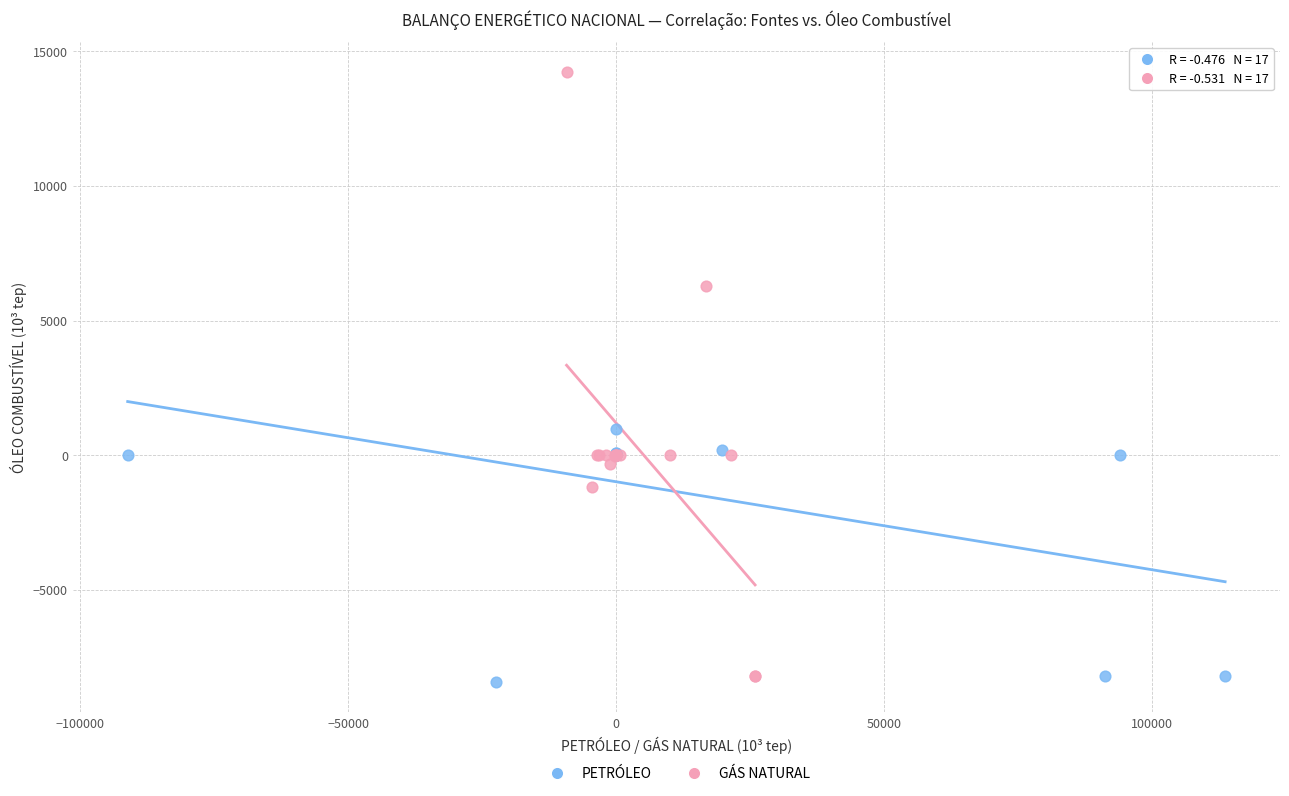

Which series contains the highest Y value?

GÁS NATURAL